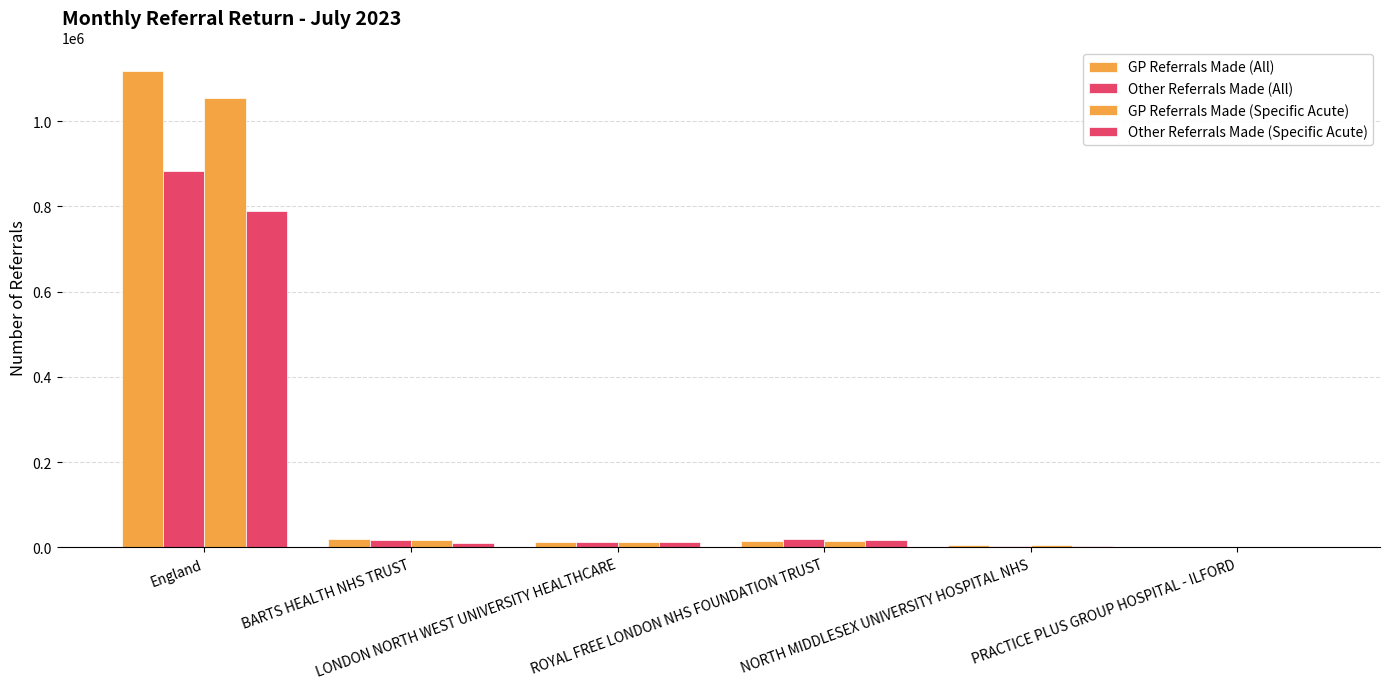

How many distinct data groups are displayed?

4